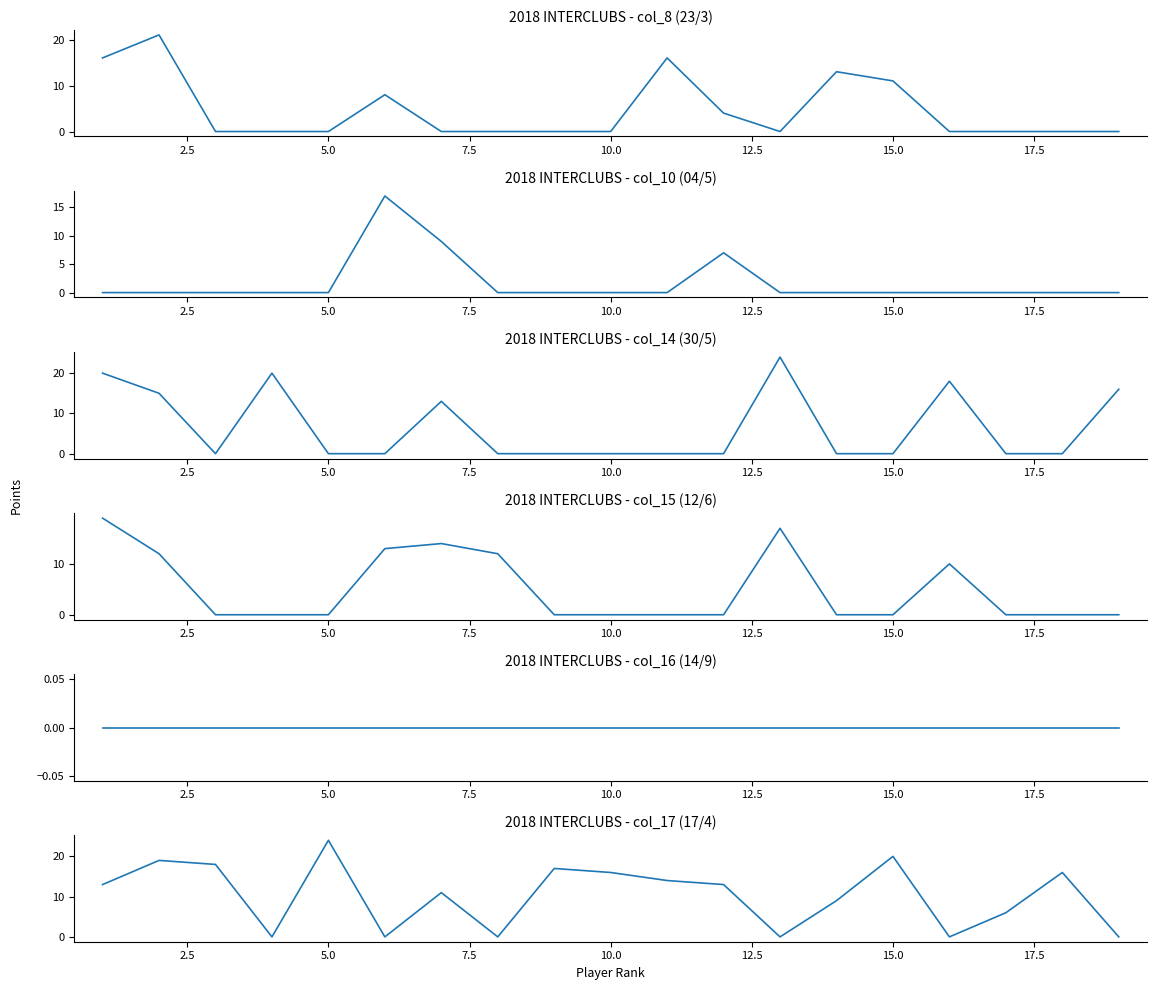

List the labels in order of col_17 (17/4) value, smallest first.

7.5, 12.5, 17.5, 12, 15, 18, 16, 13, 15.0, 0.0, 11, 10, 9, 17, 20.0, 5.0, 2.5, 14, 10.0